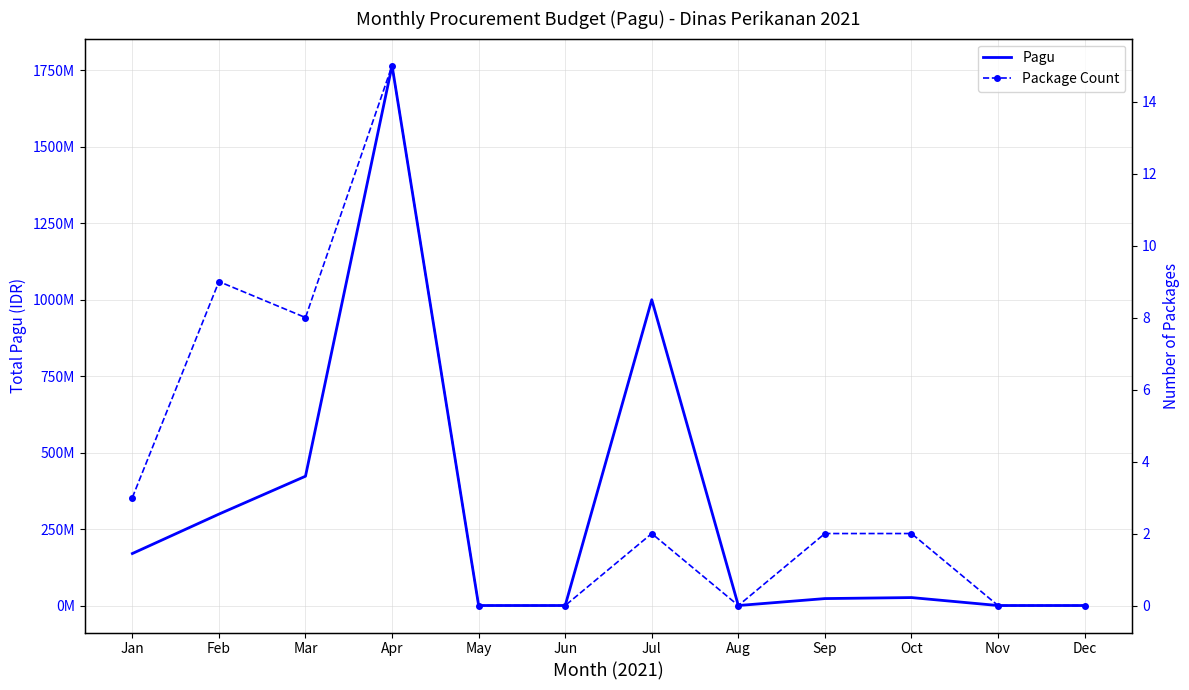

At which label does Package Count first exceed 2?

Jan